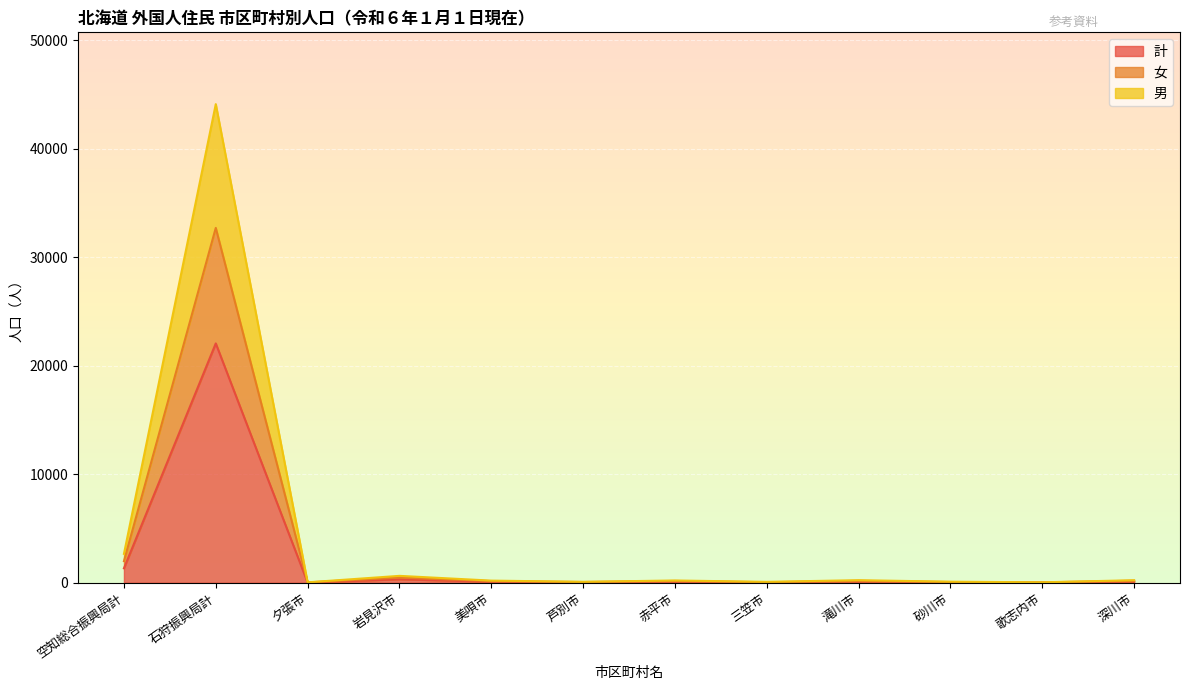

What is the maximum value for 計?

22056